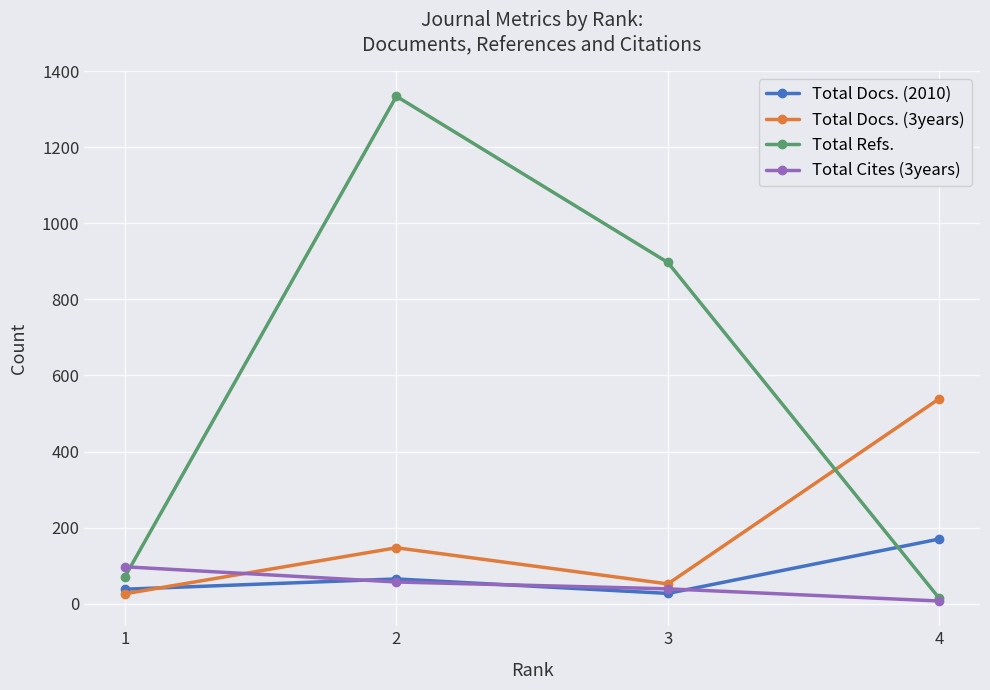

Is this an area chart (filled region under the line)?

No